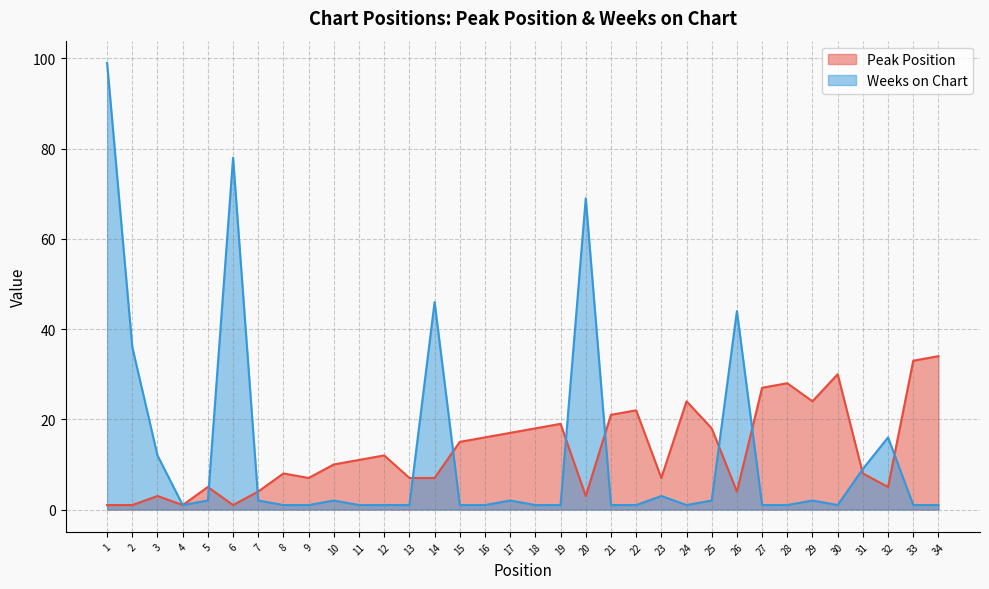

Where do Weeks on Chart and Peak Position first cross each other?

5 and 6